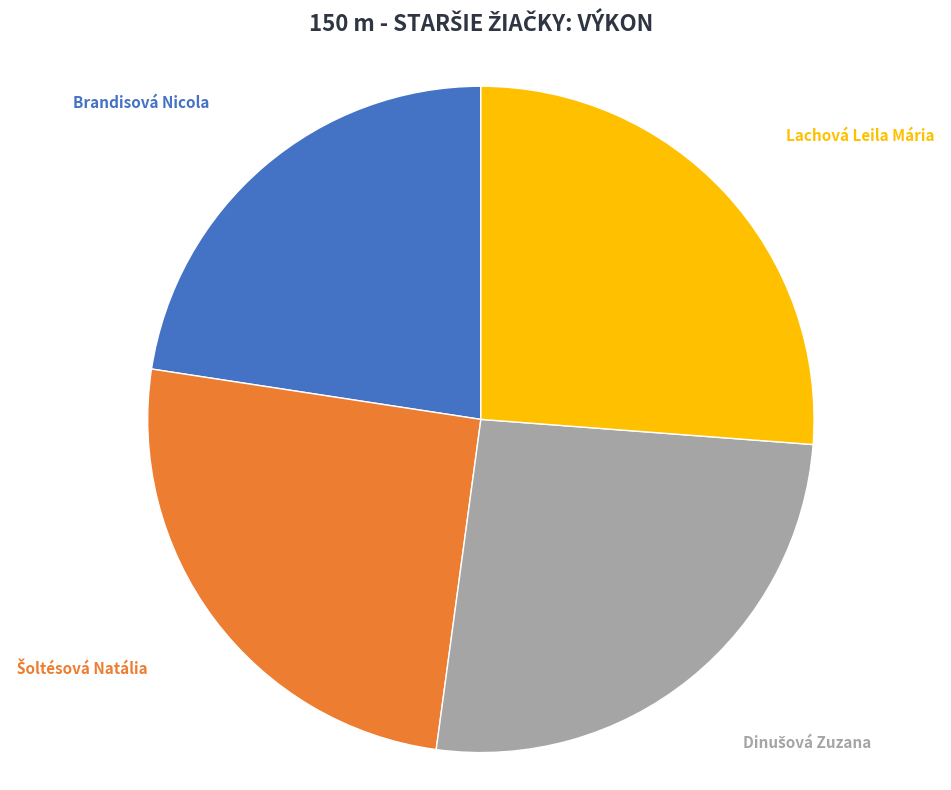

What percentage is the Brandisová Nicola slice, to the nearest percent?

23%